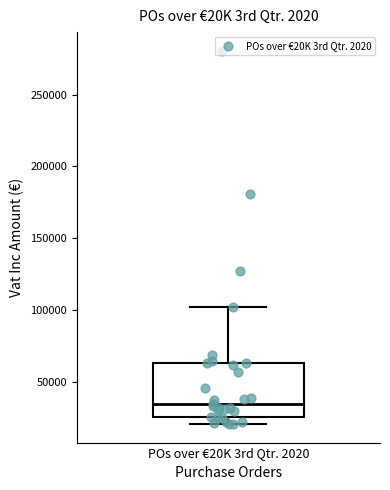

Transcribe this box plot: give where the median line is, the range the box spans, and where the two whiskers end, as read against the y-axis. The values are not printed on the chart, so give them approximately, as read against the axis.

median 35000, box 25000 to 65000, whiskers 20000 to 100000